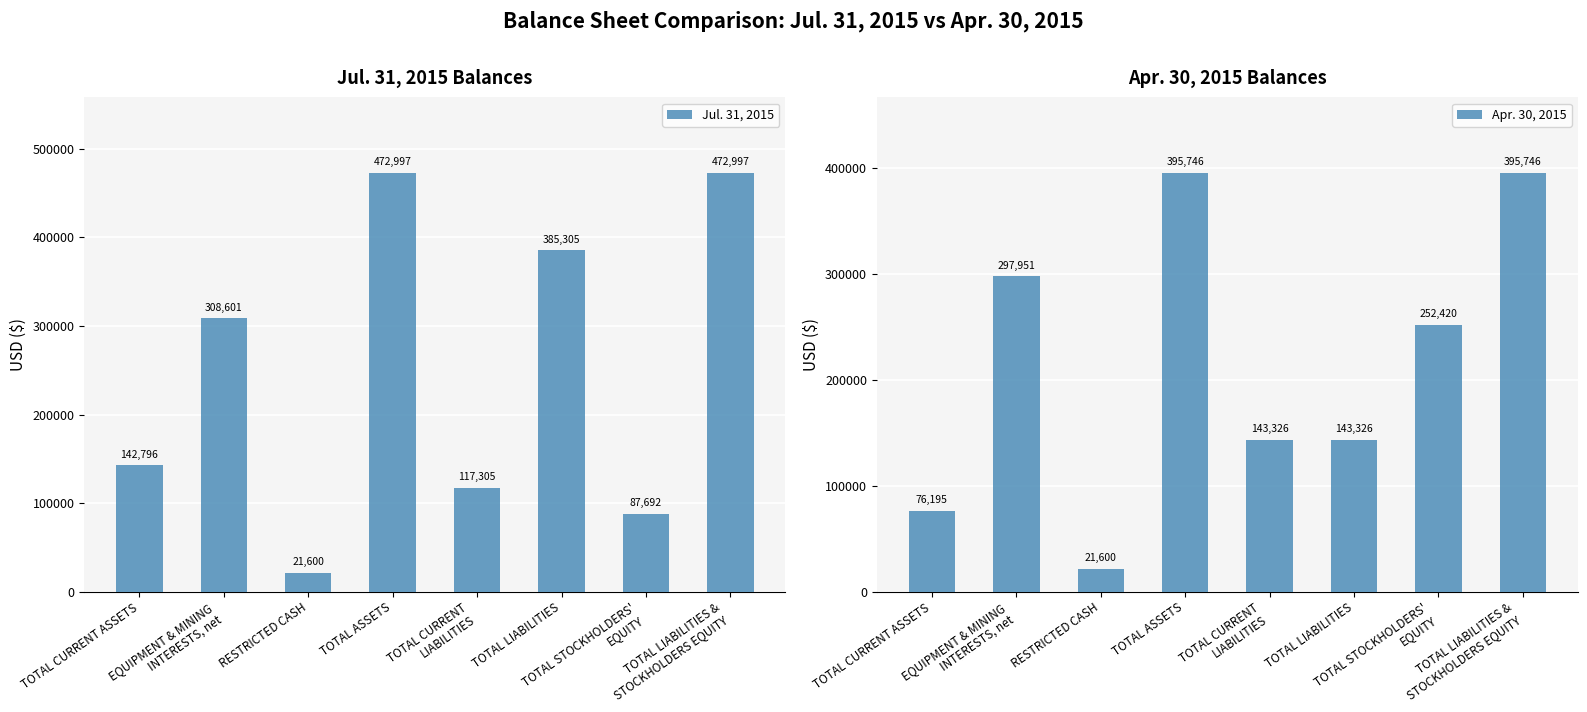

What is the value of the Jul. 31, 2015 bar at the 2nd from the left?

308601